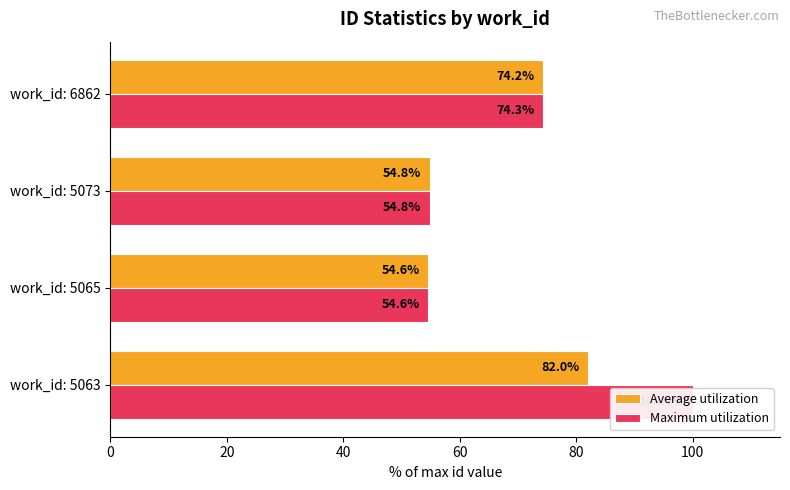

How many bars are there in total?

8